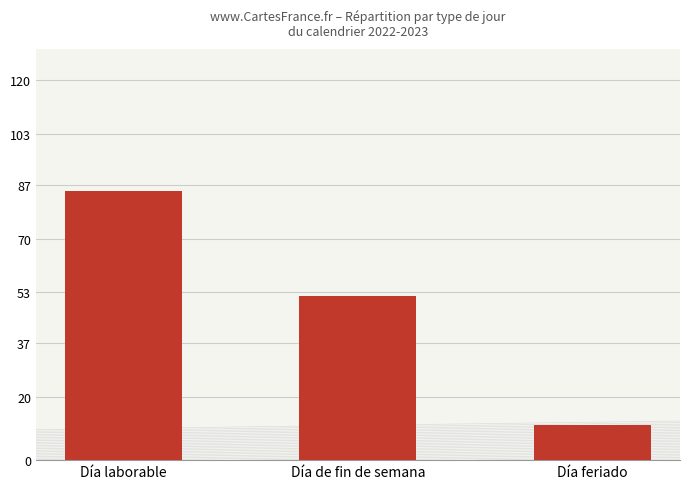

What is the approximate value at Día de fin de semana?

52